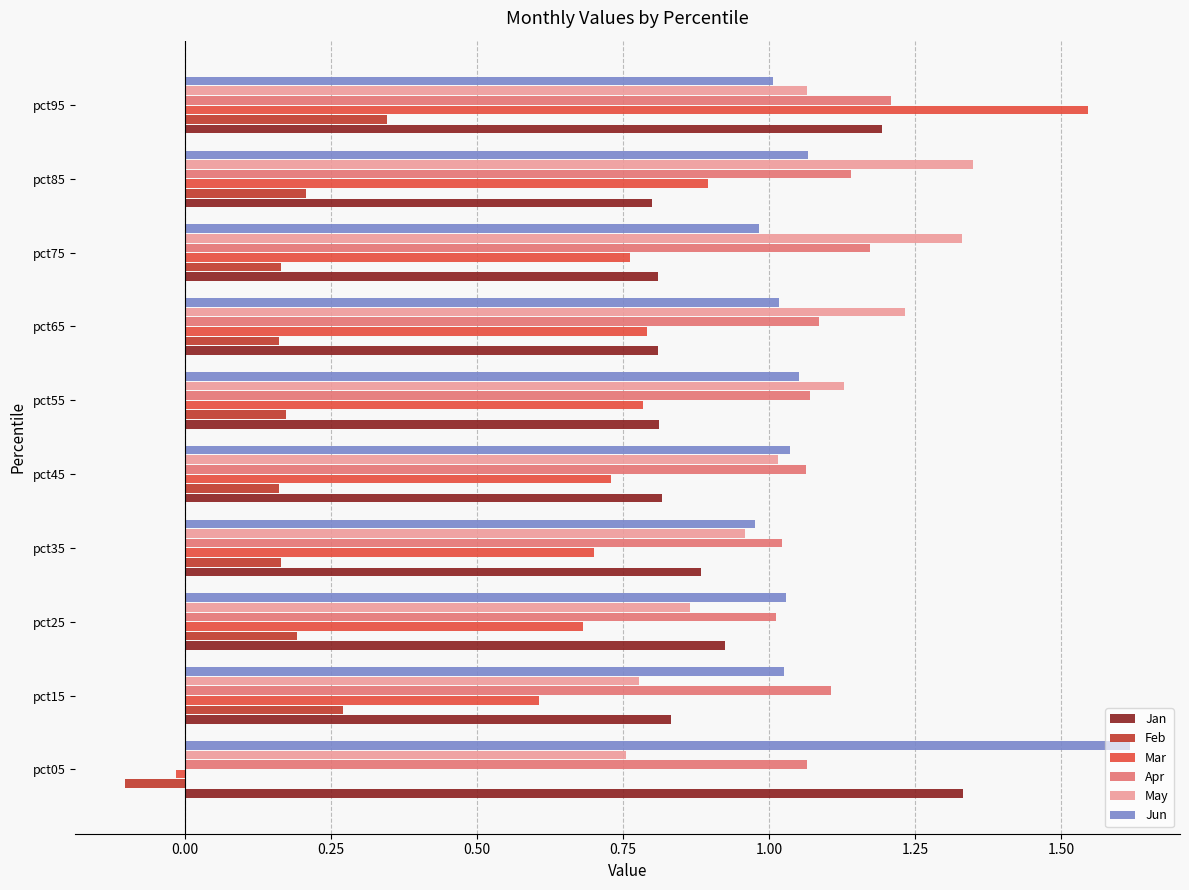

What is the difference between the second highest and second lowest values in the Jan series?

0.4